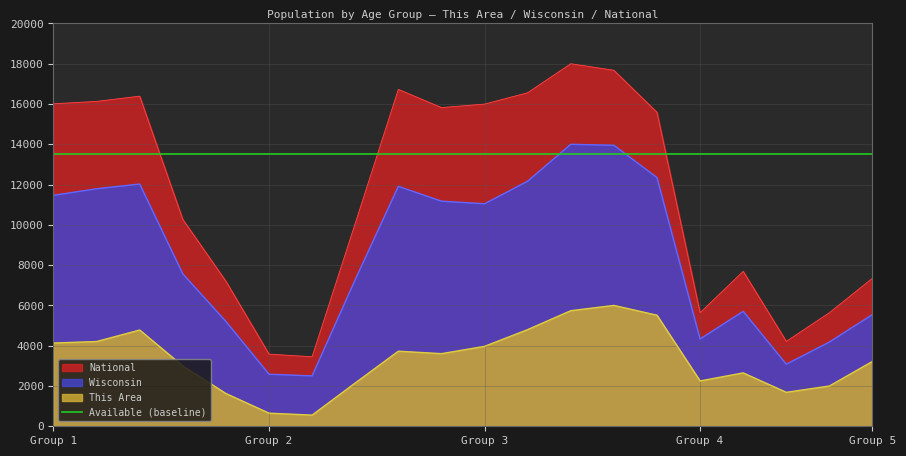

Reading left to right, extract all data points from this chart.

This Area: 4133.3	4208.0	4778.7	2992.0	1626.7	650.7	554.7	2149.3	3728.0	3605.3	3968.0	4800.0	5738.7	6000.0	5514.7	2250.7	2650.7	1685.3	2000.0	3221.3
Wisconsin: 11466.8	11792.3	12026.2	7566.0	5205.0	2583.7	2502.2	7280.2	11911.6	11175.9	11047.3	12167.3	14000.0	13952.0	12348.0	4332.7	5706.8	3081.2	4181.6	5549.3
National: 16012.6	16129.4	16389.8	10268.2	7202.1	3582.1	3451.4	10076.6	16726.4	15823.0	15995.4	16559.3	18000.0	17674.6	15587.3	5638.7	7692.0	4216.8	5640.0	7354.4